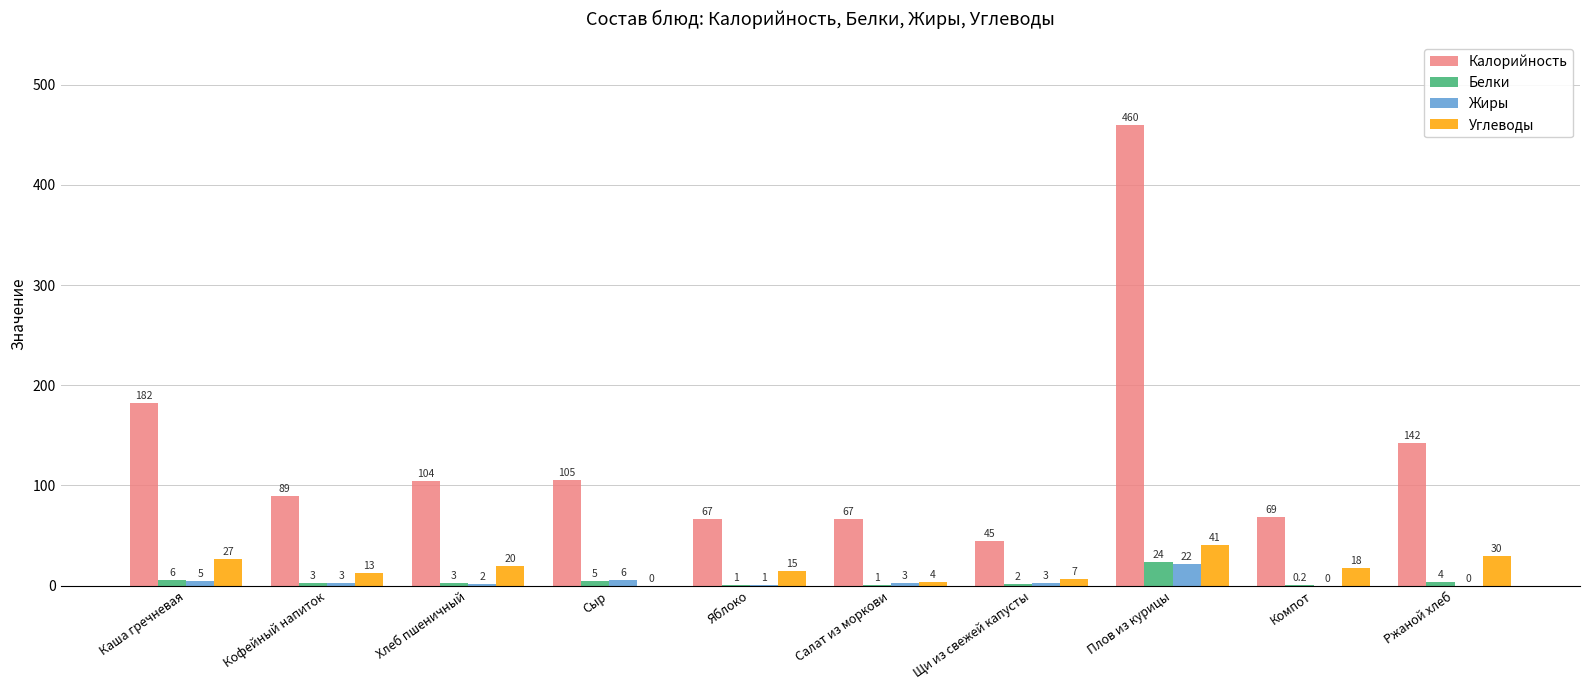

Does the chart contain stacked bars?

No